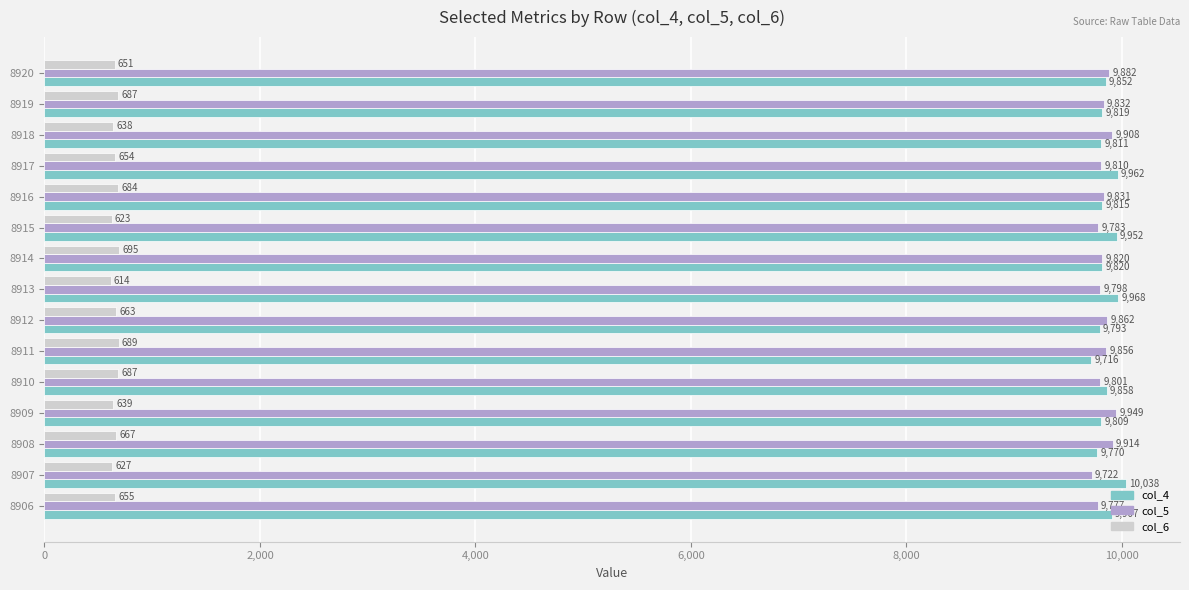

At which category is the sum across all series the highest?

8917